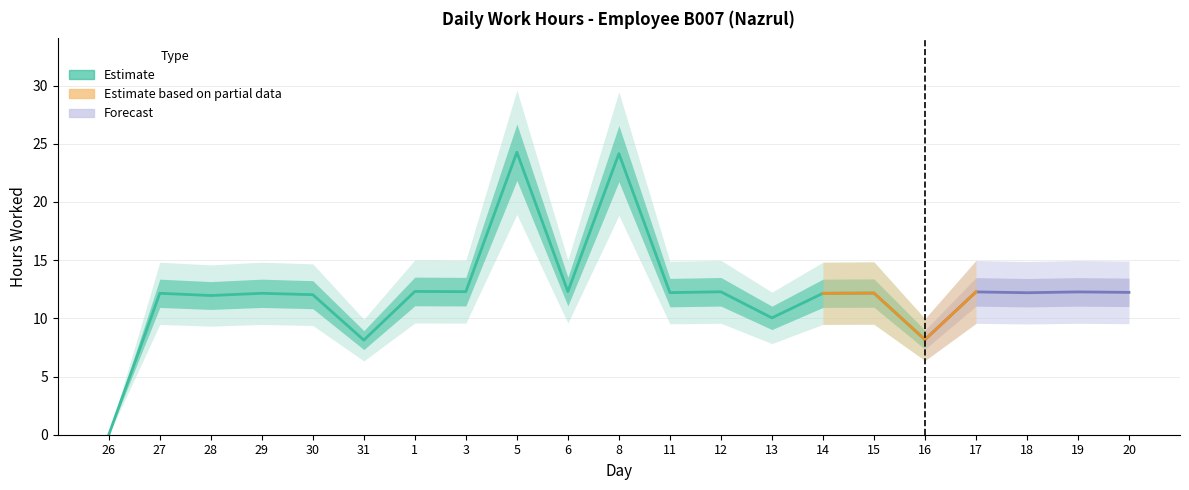

Reading right to left, what are all the values shown in this chart?

12.2	12.3	12.2	12.3	8.2	12.2	12.2	10.0	12.3	12.2	24.1	12.3	24.3	12.3	12.3	8.1	12.0	12.2	12.0	12.2	0.0